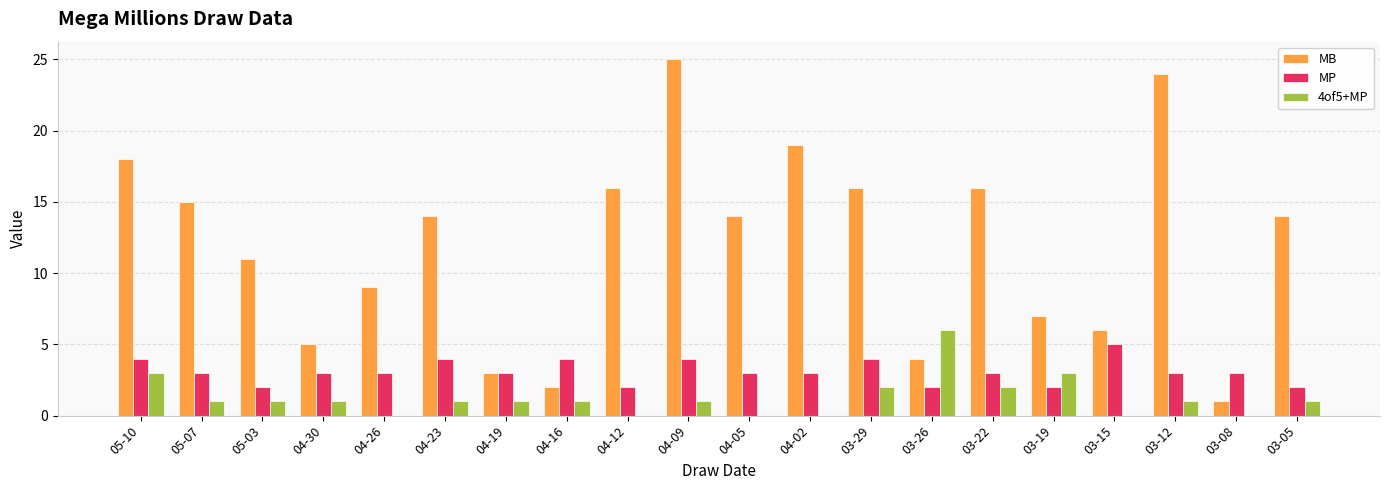

What is the maximum value shown in the chart?

25